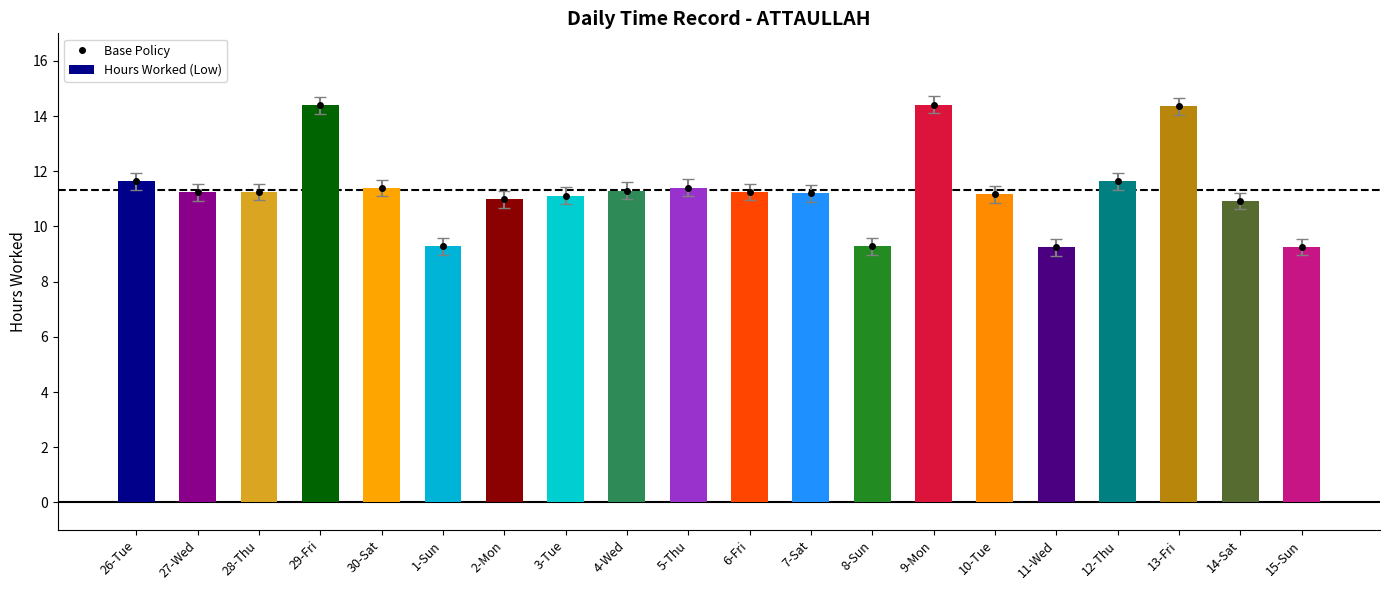

How many data points in Base Policy are less than 11?

6